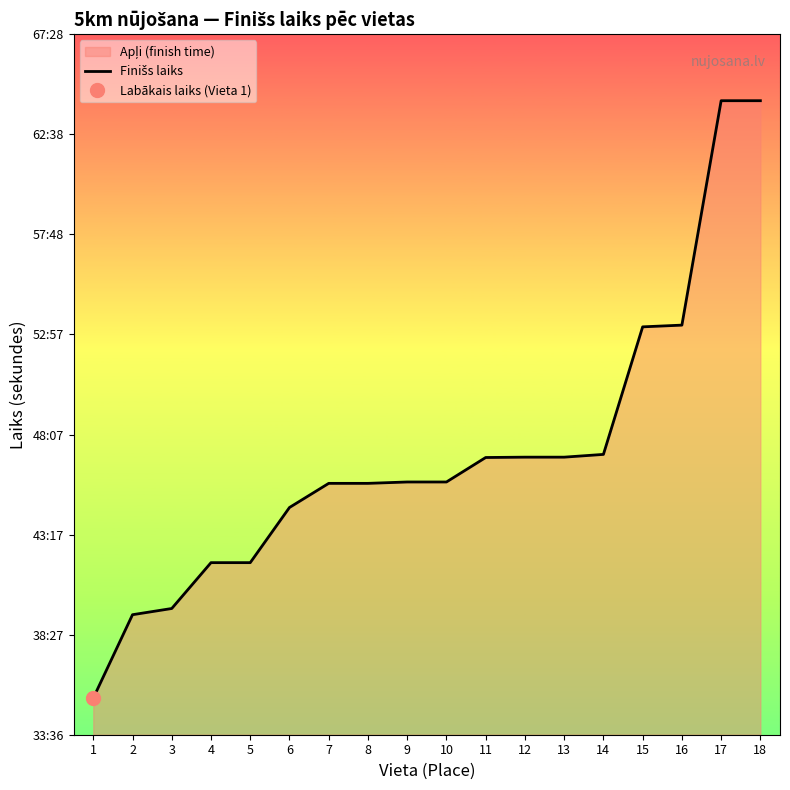

List the labels in order of value, smallest first.

1, 2, 3, 4, 5, 6, 7, 8, 9, 10, 11, 12, 13, 14, 15, 16, 17, 18